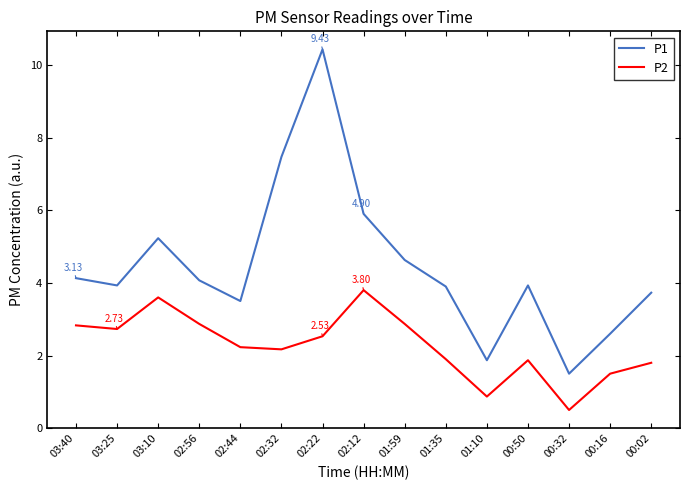

Rank the series by their maximum value, from highest to lowest.

P1, P2